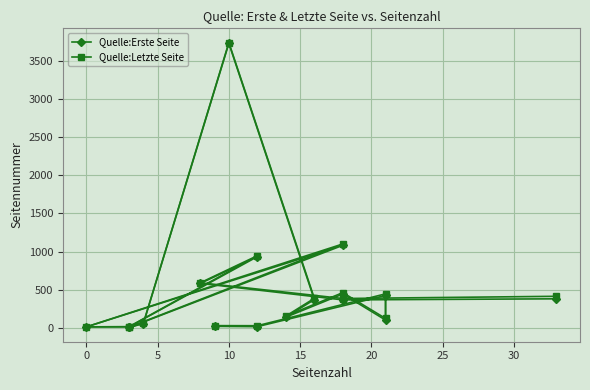

How many categories are shown in the chart?

17